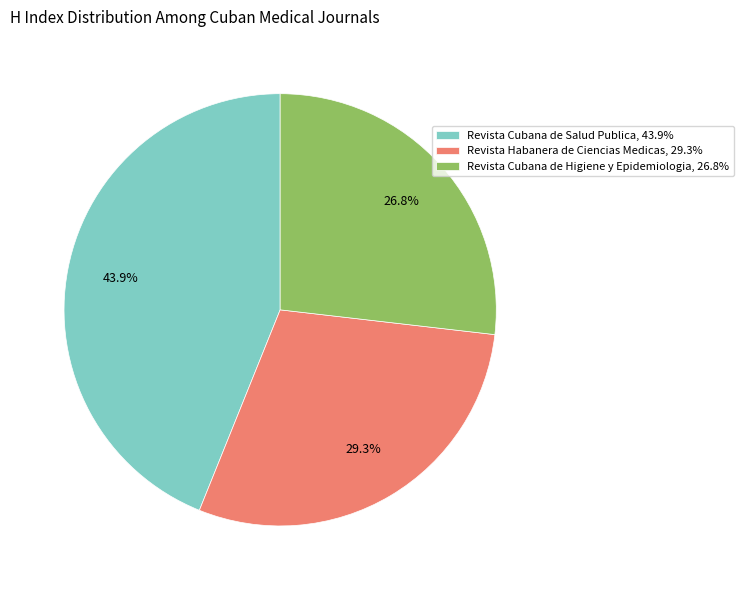

Between Revista Cubana de Higiene y Epidemiologia and Revista Habanera de Ciencias Medicas, which is larger?

Revista Habanera de Ciencias Medicas